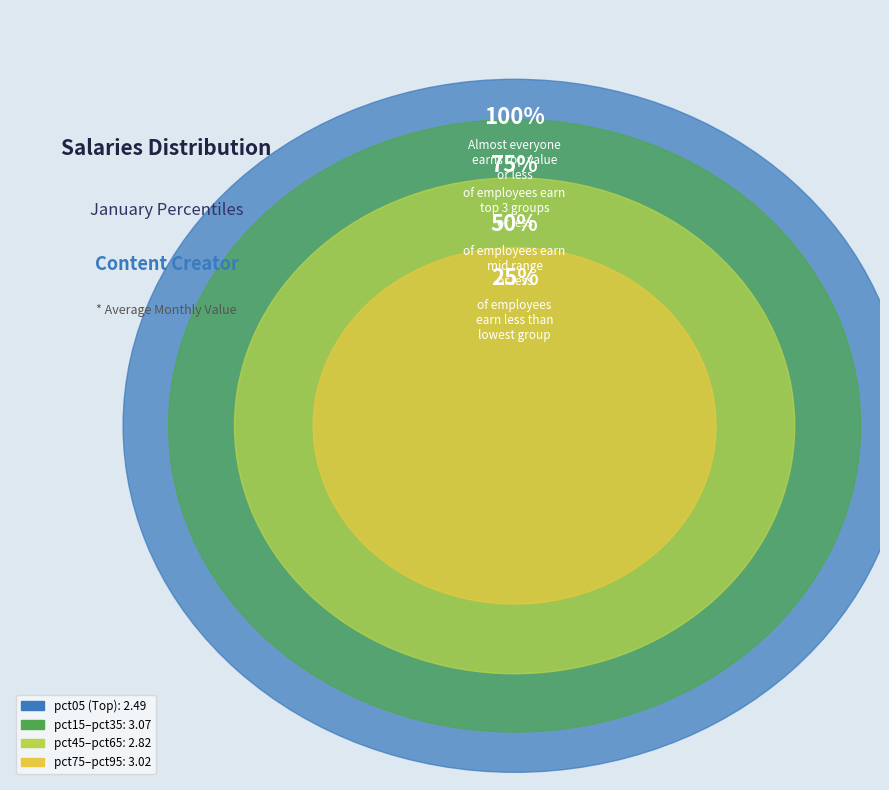

To the nearest percent, what is the combined percentage of pct55 and pct65?

15%